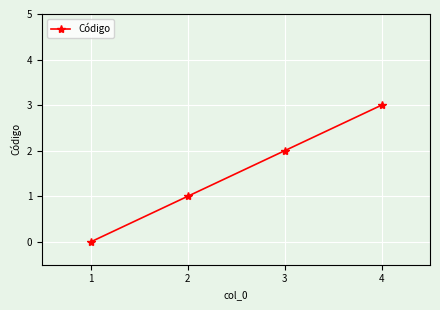

What is the sum of the values at 4 and 2?

4